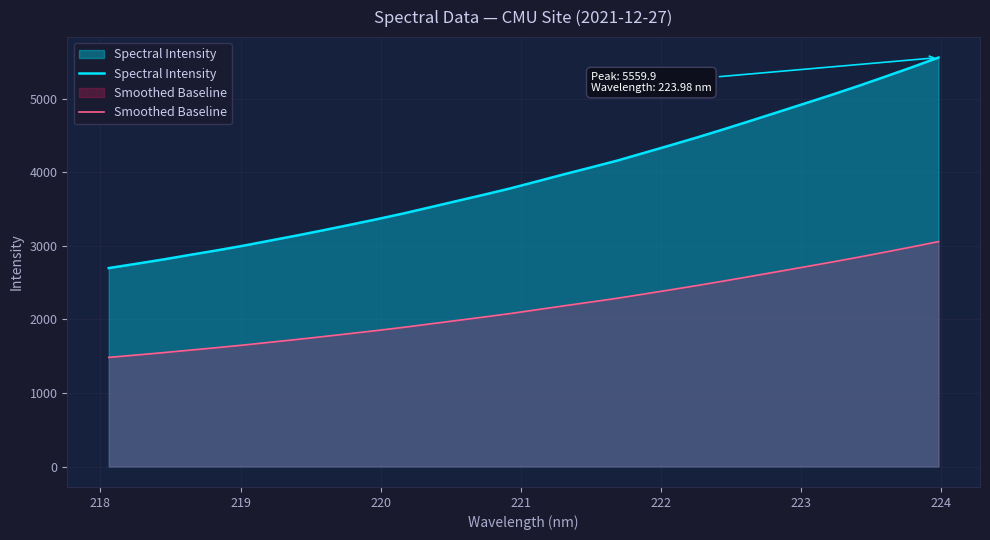

What is the minimum value shown in the chart?

1483.9